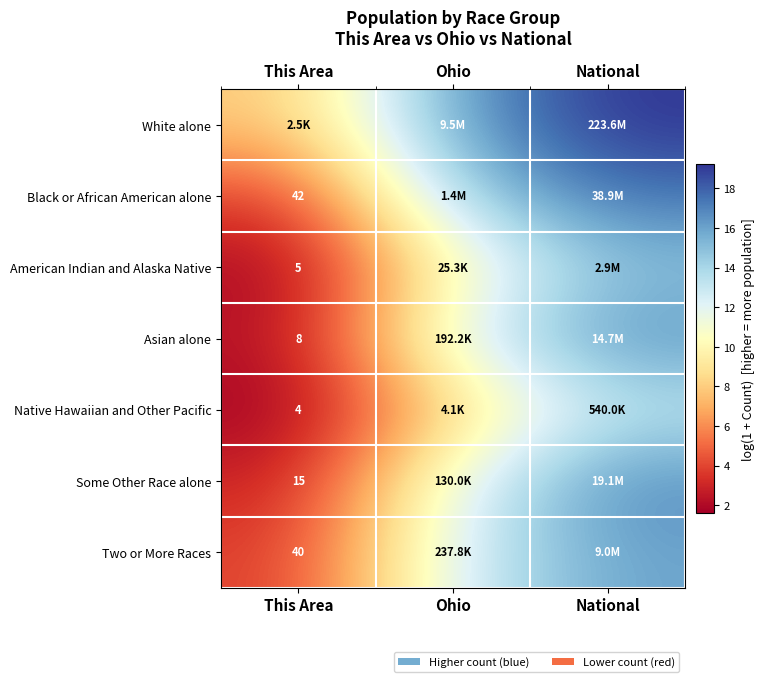

Is the value of Native Hawaiian and Other Pacific at This Area greater than the value of Black or African American alone at This Area?

No